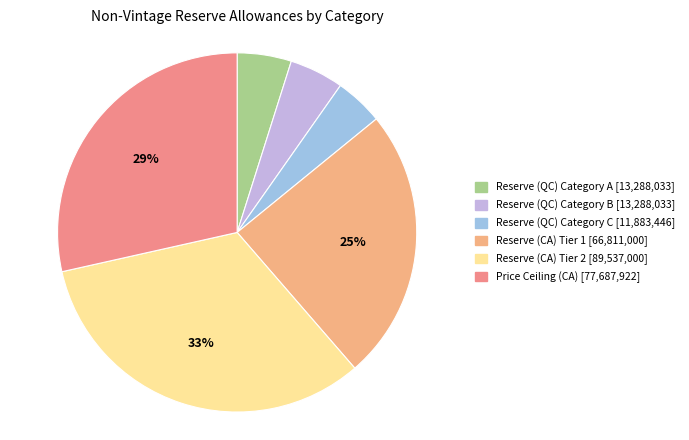

To the nearest percent, what percentage of the pie is Reserve (CA) Tier 2?

33%